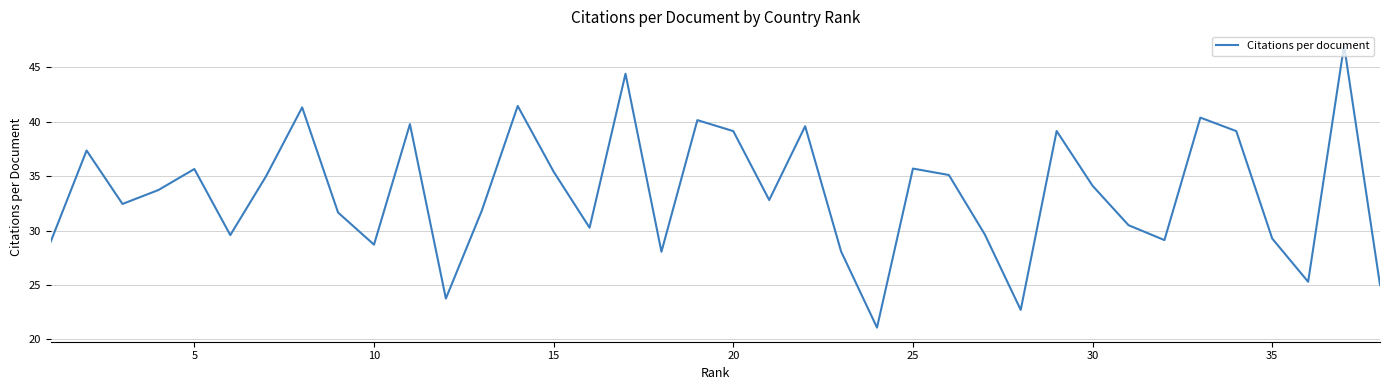

What is the smallest value displayed?

21.1